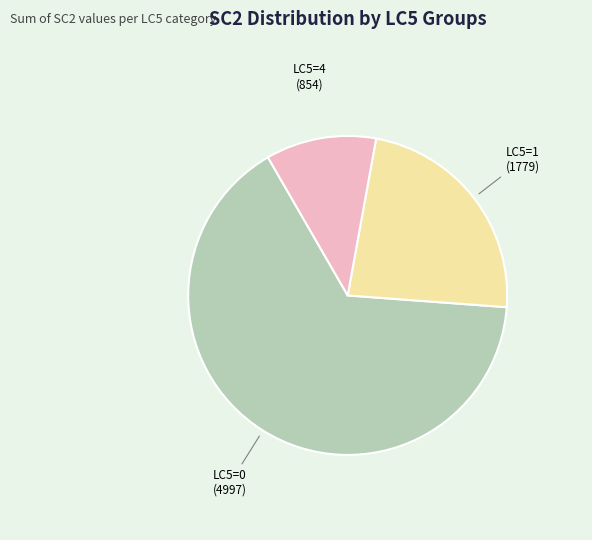

Is the sum of LC5=1 and LC5=4 greater than half?

No